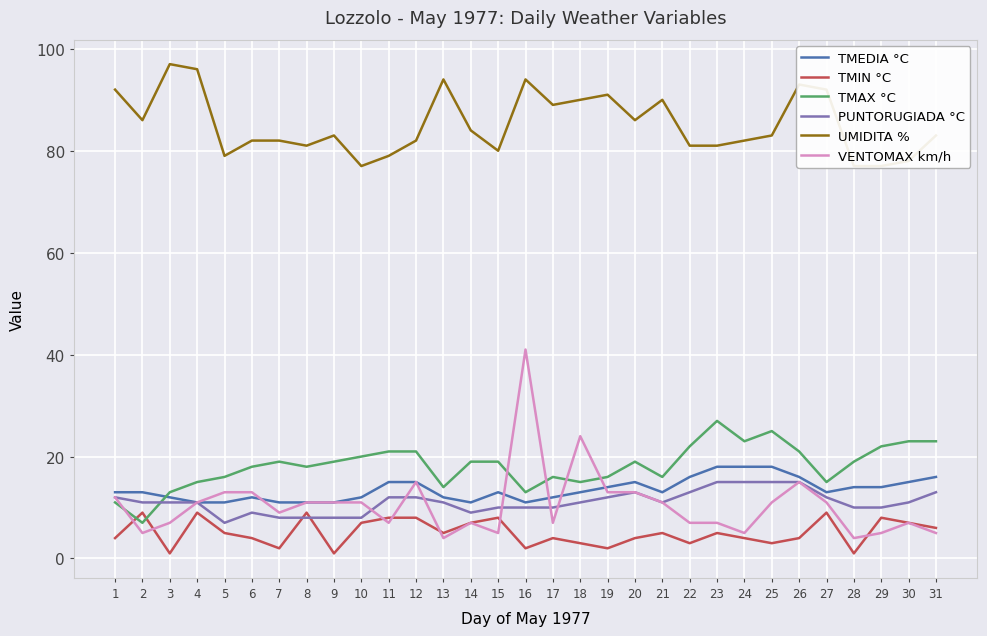

Reading left to right, transcribe all the data shown in this chart.

TMEDIA °C: 13	13	12	11	11	12	11	11	11	12	15	15	12	11	13	11	12	13	14	15	13	16	18	18	18	16	13	14	14	15	16
TMIN °C: 4	9	1	9	5	4	2	9	1	7	8	8	5	7	8	2	4	3	2	4	5	3	5	4	3	4	9	1	8	7	6
TMAX °C: 11	7	13	15	16	18	19	18	19	20	21	21	14	19	19	13	16	15	16	19	16	22	27	23	25	21	15	19	22	23	23
PUNTORUGIADA °C: 12	11	11	11	7	9	8	8	8	8	12	12	11	9	10	10	10	11	12	13	11	13	15	15	15	15	12	10	10	11	13
UMIDITA %: 92	86	97	96	79	82	82	81	83	77	79	82	94	84	80	94	89	90	91	86	90	81	81	82	83	93	92	77	77	78	83
VENTOMAX km/h: 12	5	7	11	13	13	9	11	11	11	7	15	4	7	5	41	7	24	13	13	11	7	7	5	11	15	11	4	5	7	5